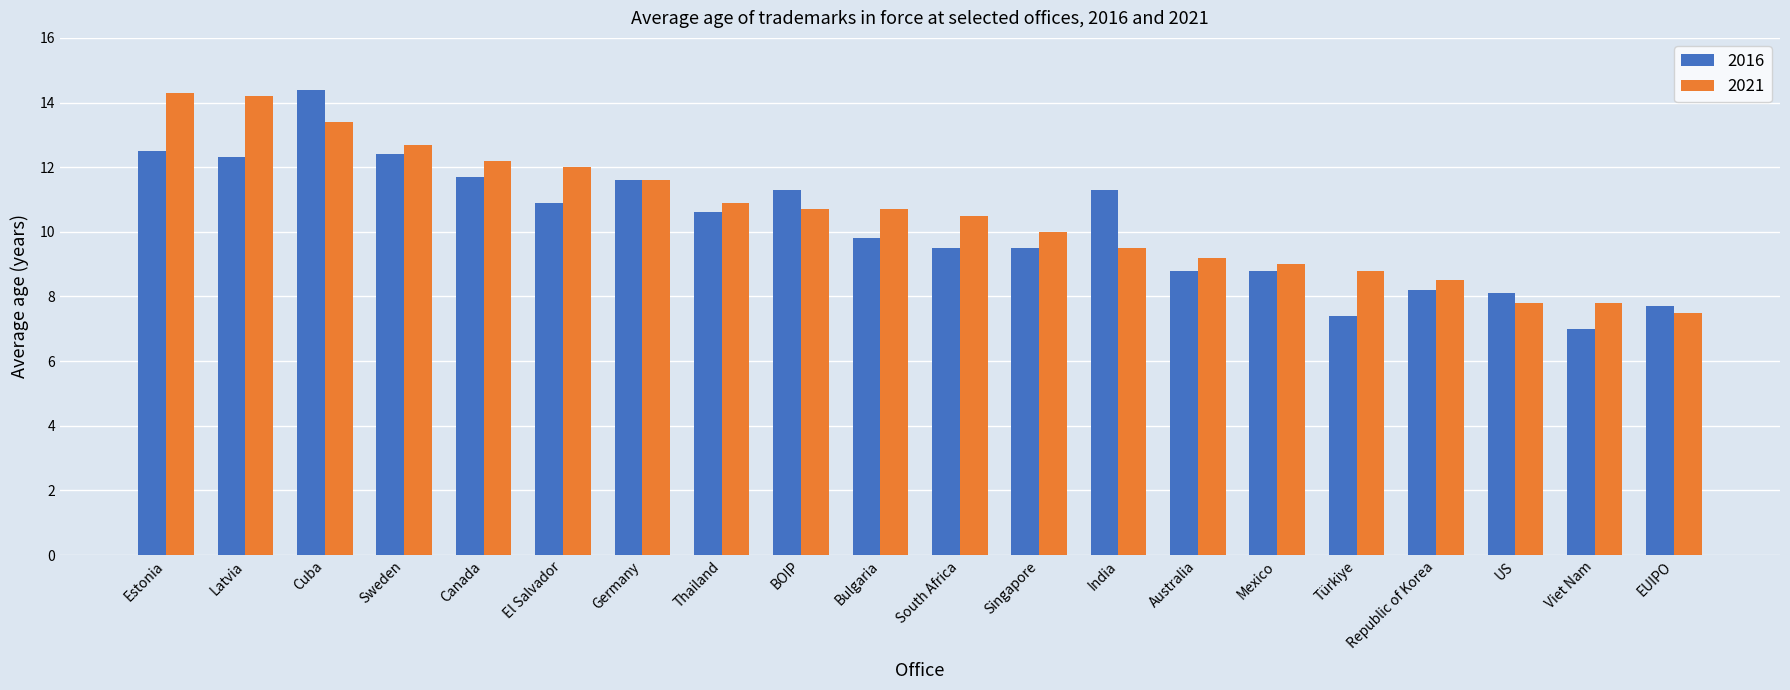

What is the maximum value shown in the chart?

14.4